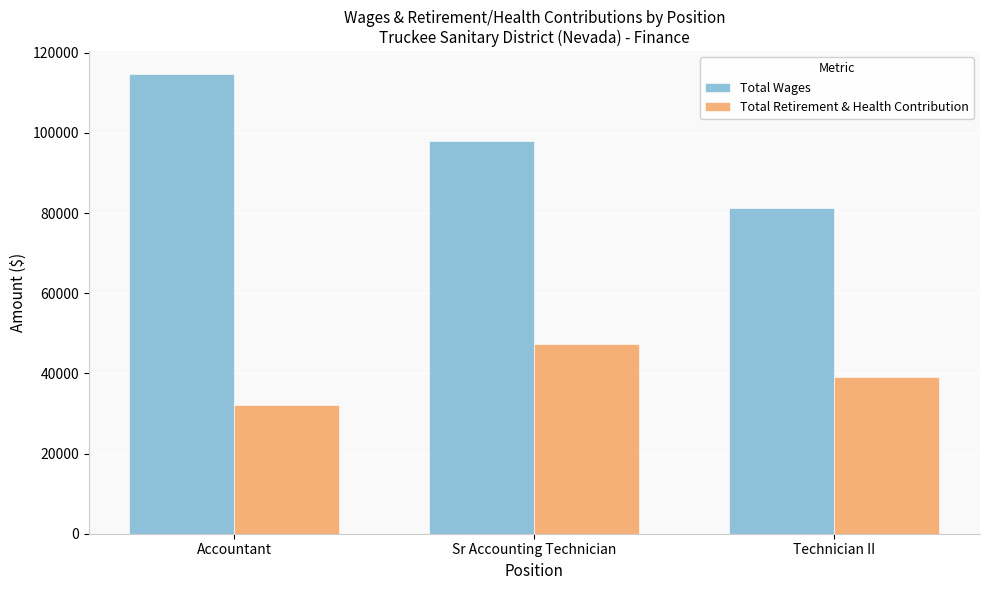

What position from the left is Sr Accounting Technician?

2